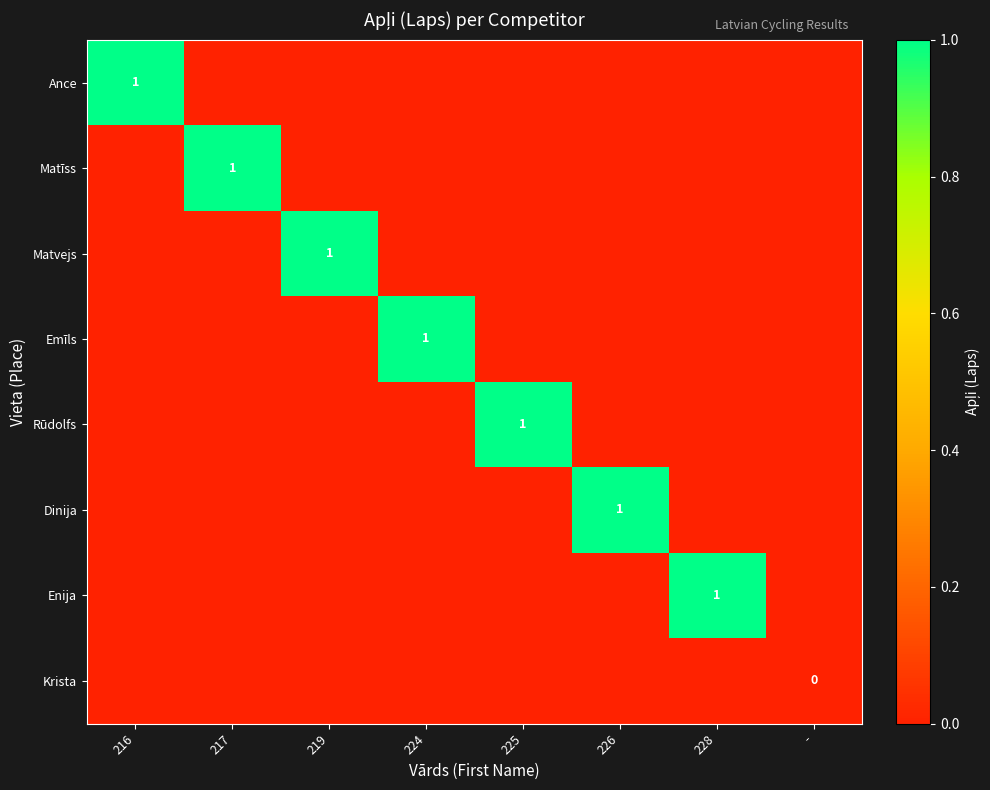

The value of Matvejs at 219 is 2. True or false?

False